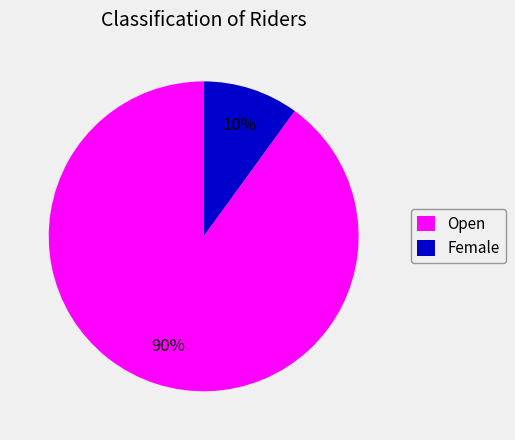

Count the number of slices in the pie.

2